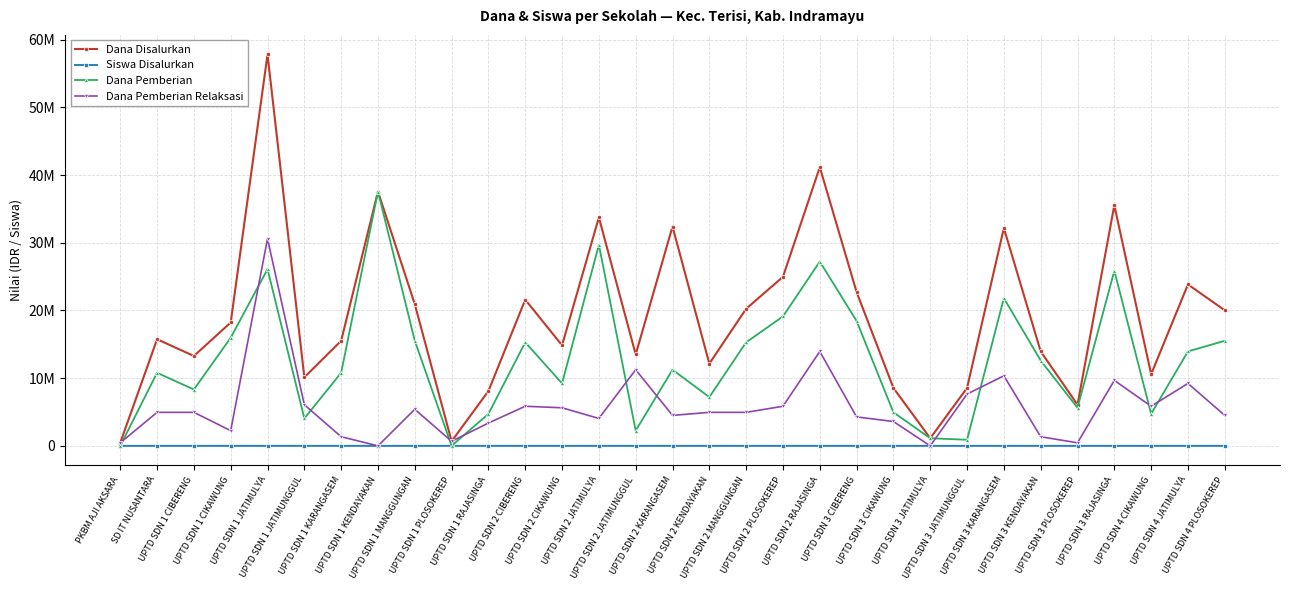

Rank the series by their average value, from lowest to highest.

Siswa Disalurkan, Dana Pemberian Relaksasi, Dana Pemberian, Dana Disalurkan